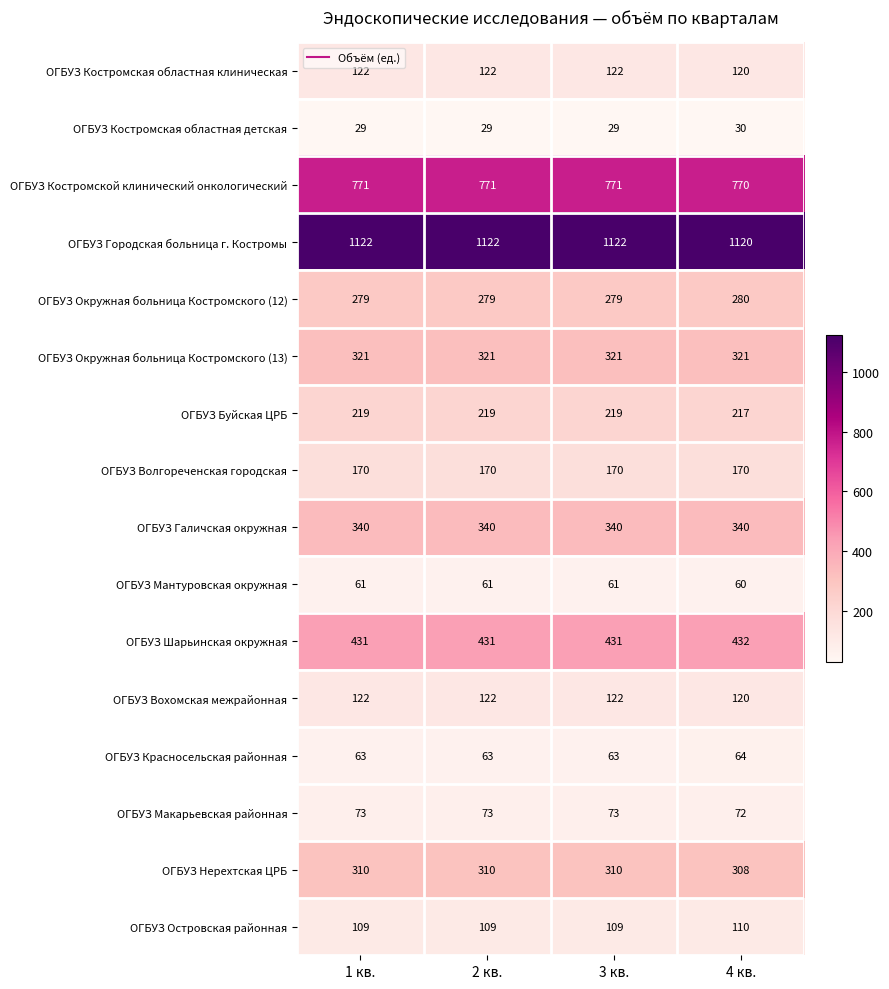

What is the sum of all ОГБУЗ Галичская окружная values?

1360